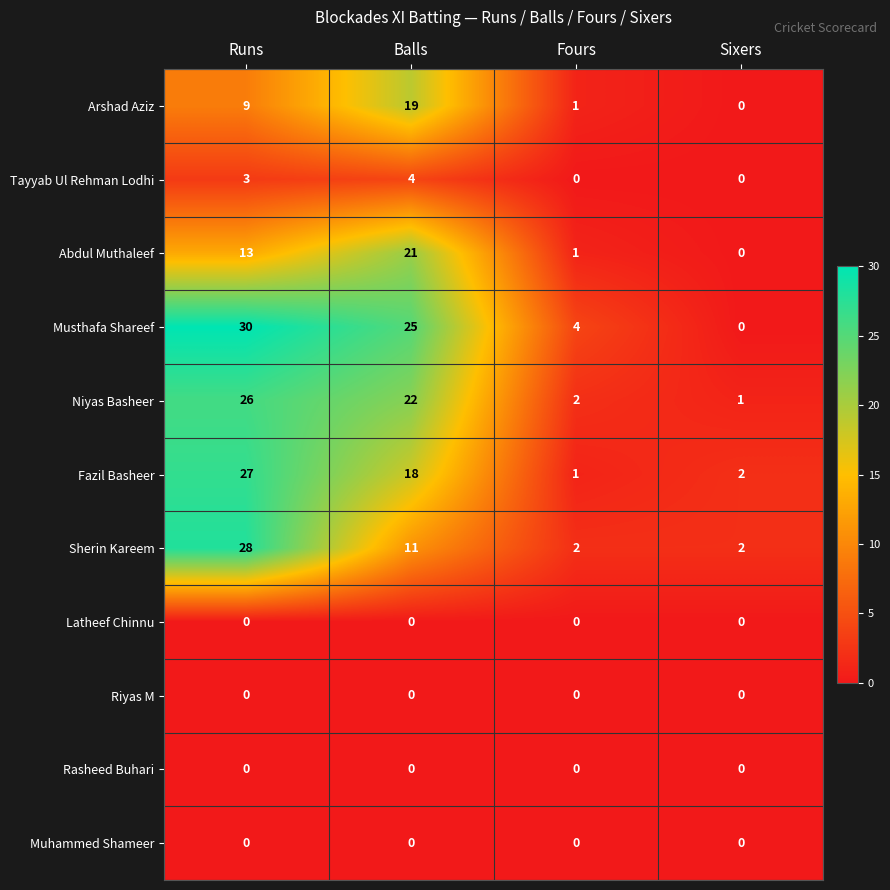

Between Runs and Balls, which series saw the biggest shift?

Sherin Kareem